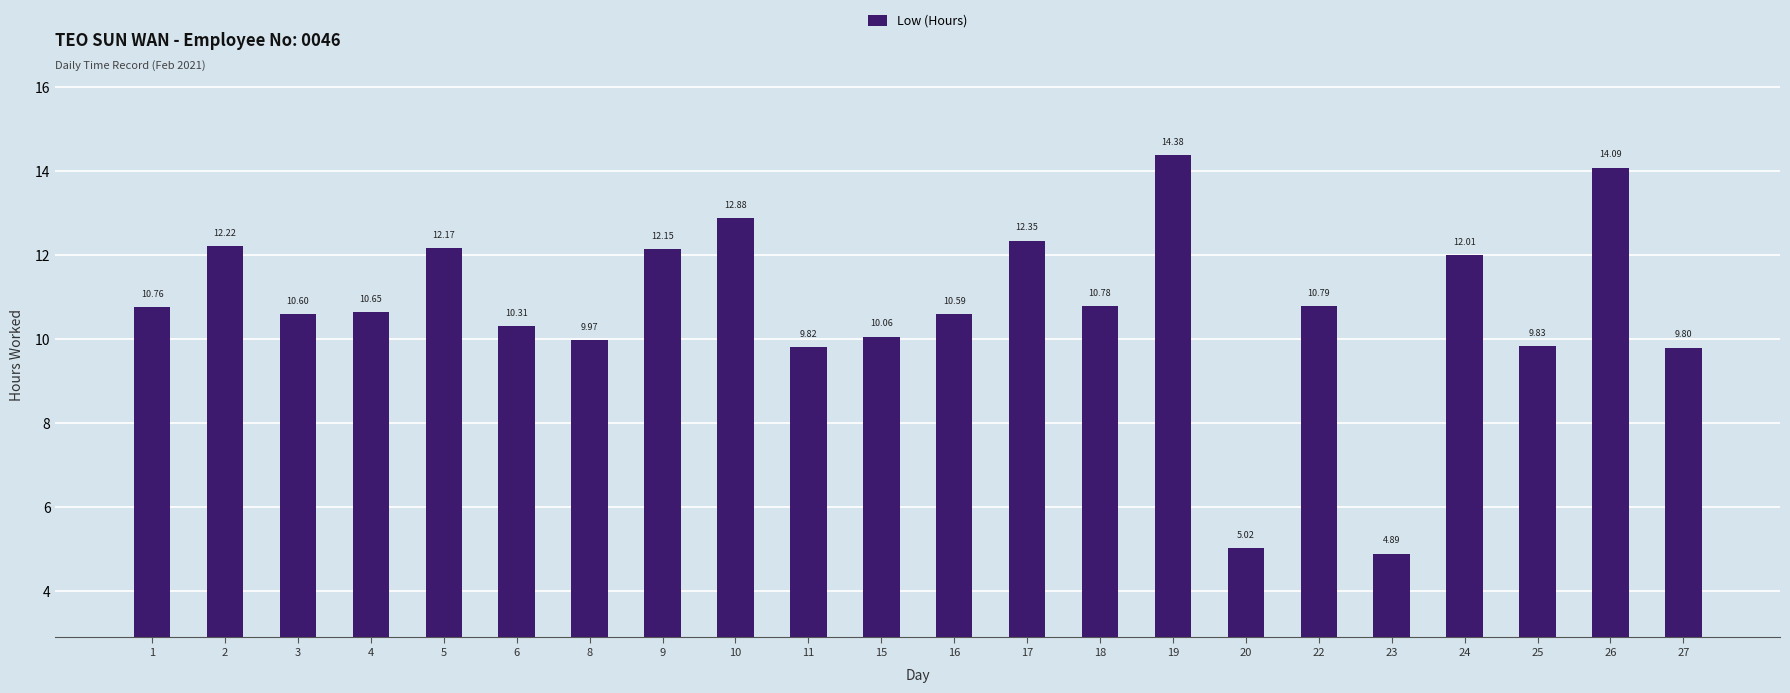

The chart shows a value of 6.9 at 24. True or false?

False